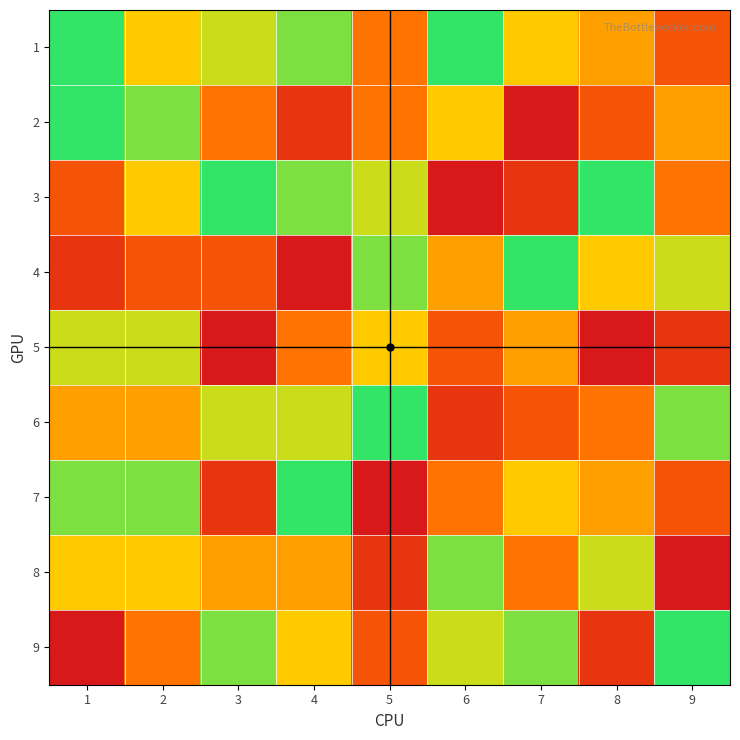

Reading left to right, transcribe all the data shown in this chart.

1: 1=9	2=6	3=7	4=8	5=4	6=9	7=6	8=5	9=3
2: 1=9	2=8	3=4	4=2	5=4	6=6	7=1	8=3	9=5
3: 1=3	2=6	3=9	4=8	5=7	6=1	7=2	8=9	9=4
4: 1=2	2=3	3=3	4=1	5=8	6=5	7=9	8=6	9=7
5: 1=7	2=7	3=1	4=4	5=6	6=3	7=5	8=1	9=2
6: 1=5	2=5	3=7	4=7	5=9	6=2	7=3	8=4	9=8
7: 1=8	2=8	3=2	4=9	5=1	6=4	7=6	8=5	9=3
8: 1=6	2=6	3=5	4=5	5=2	6=8	7=4	8=7	9=1
9: 1=1	2=4	3=8	4=6	5=3	6=7	7=8	8=2	9=9